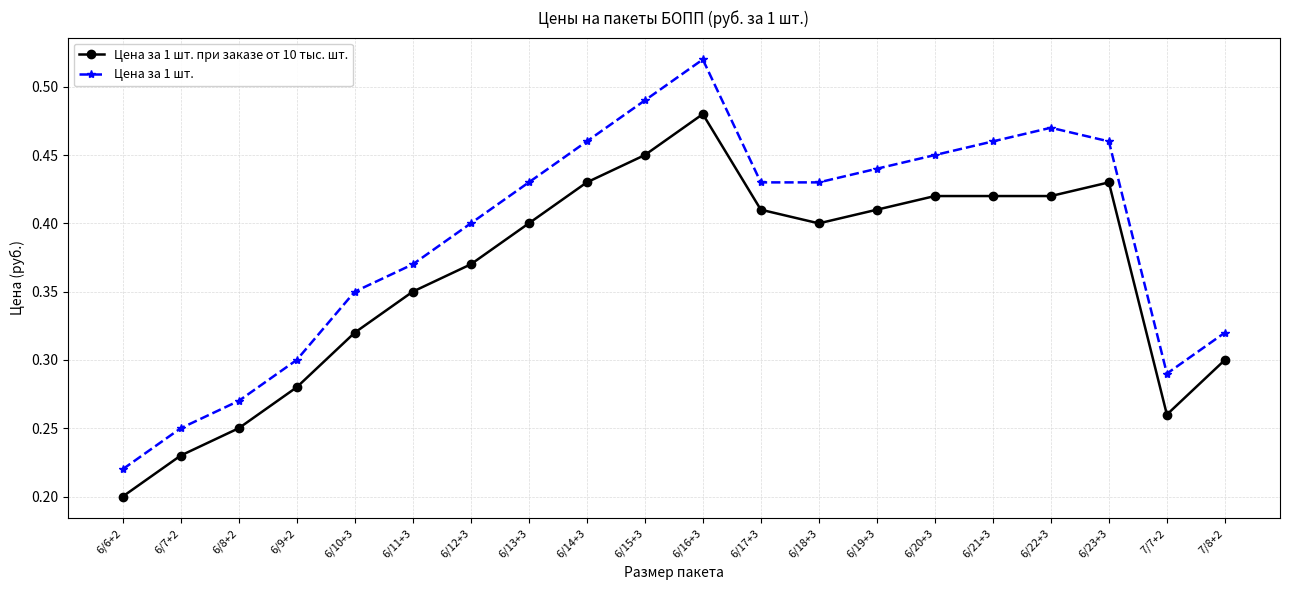

What is the sum of all Цена за 1 шт. при заказе от 10 тыс. шт. values?

7.2